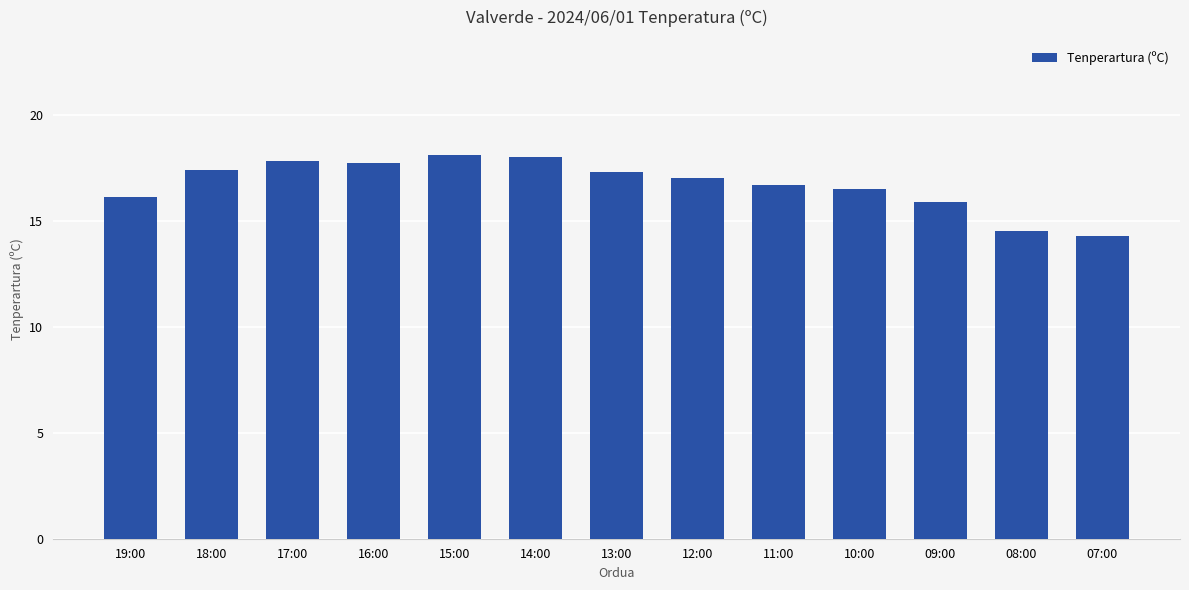

What is the change in value from 16:00 to 09:00?

-1.8